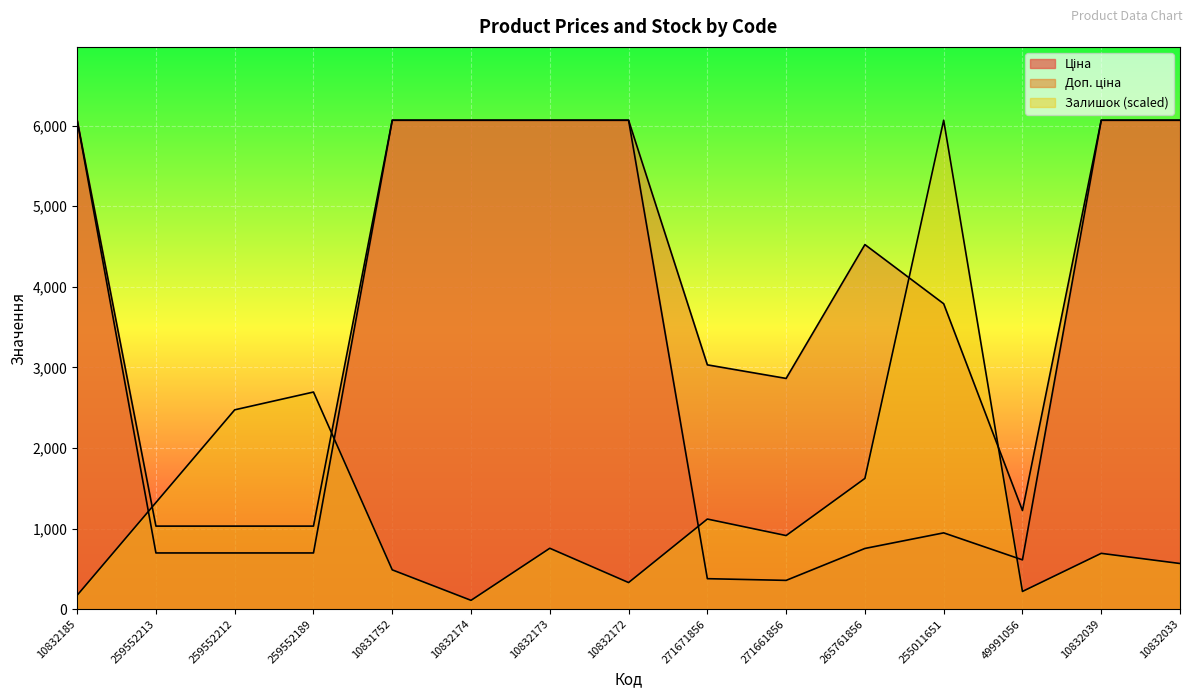

Where does the Ціна series first go above 947?

10832185